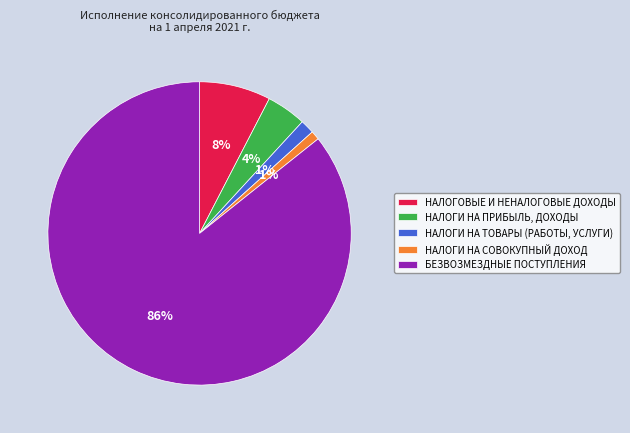

Combined, do НАЛОГИ НА ПРИБЫЛЬ, ДОХОДЫ and НАЛОГИ НА СОВОКУПНЫЙ ДОХОД account for over 50%?

No